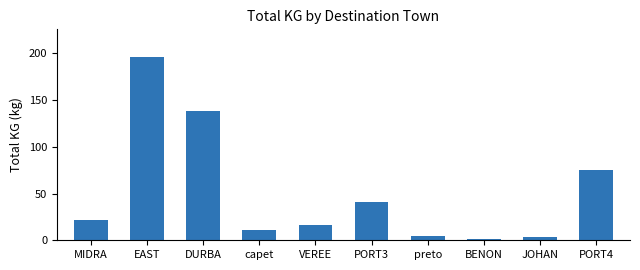

How many bars are there in total?

10